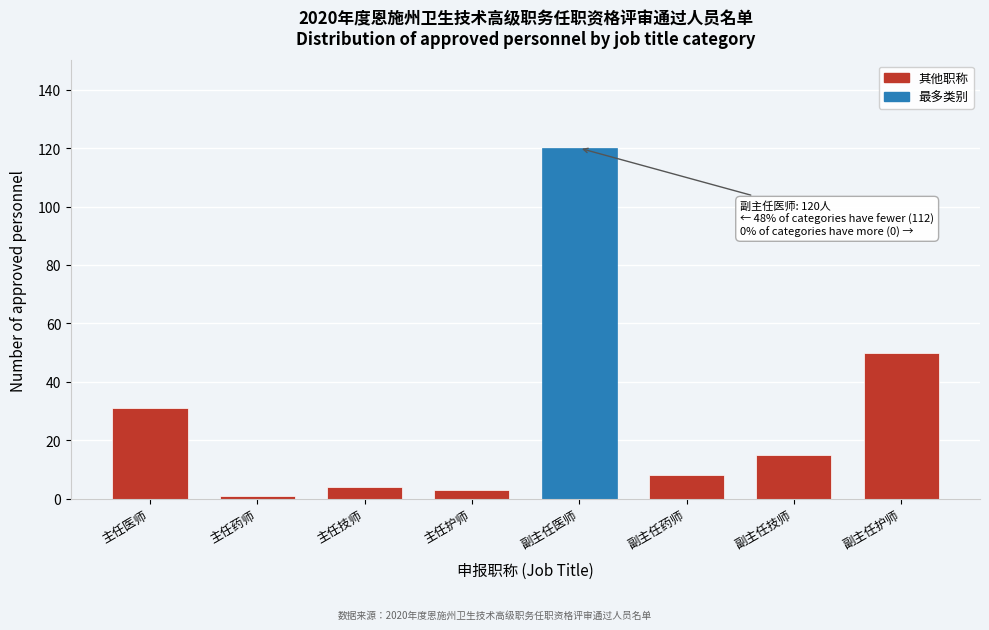

Reading right to left, what are all the values shown in this chart?

50	15	8	120	3	4	1	31